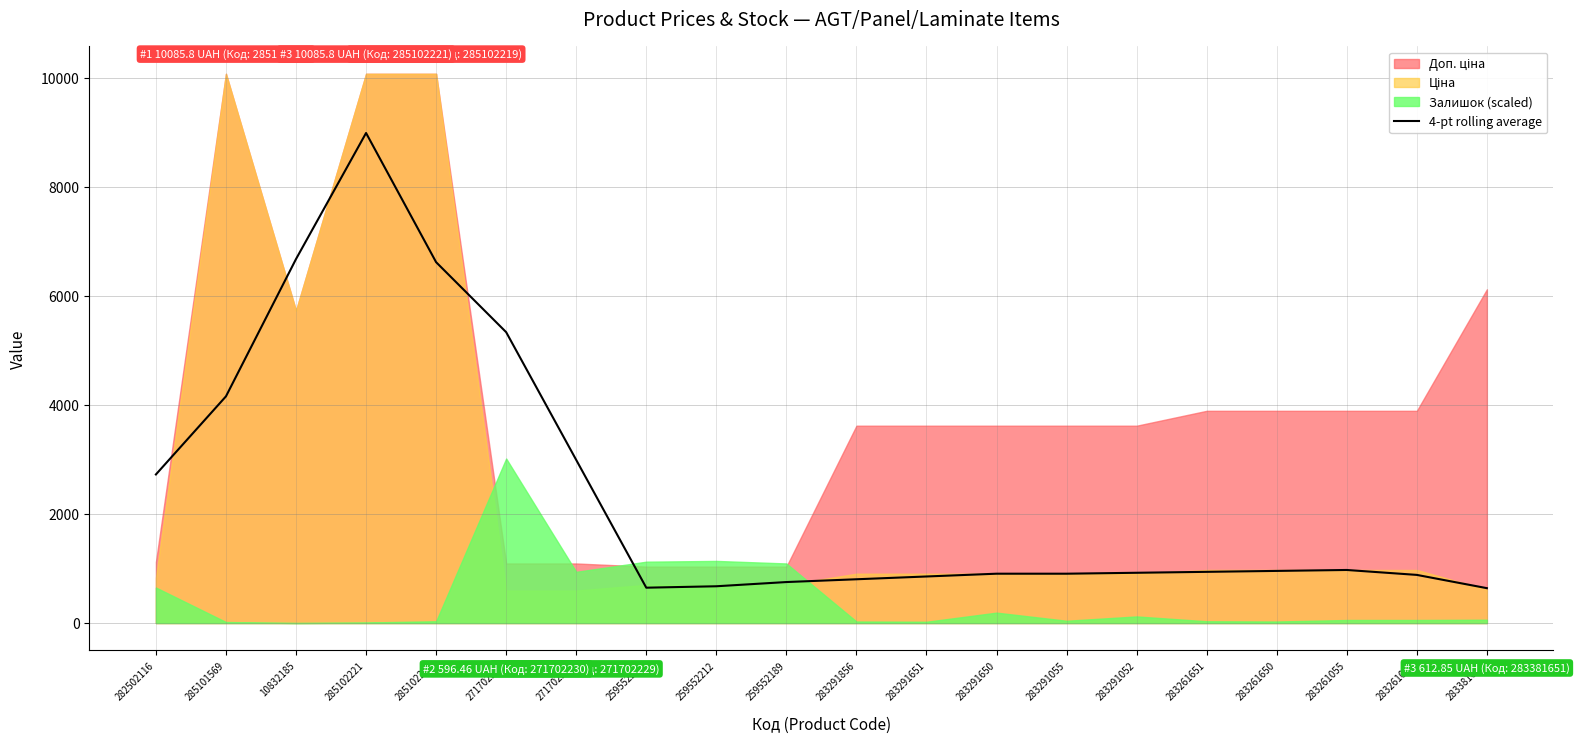

What is the change in value from 259552189 to 283291055?

+153.3